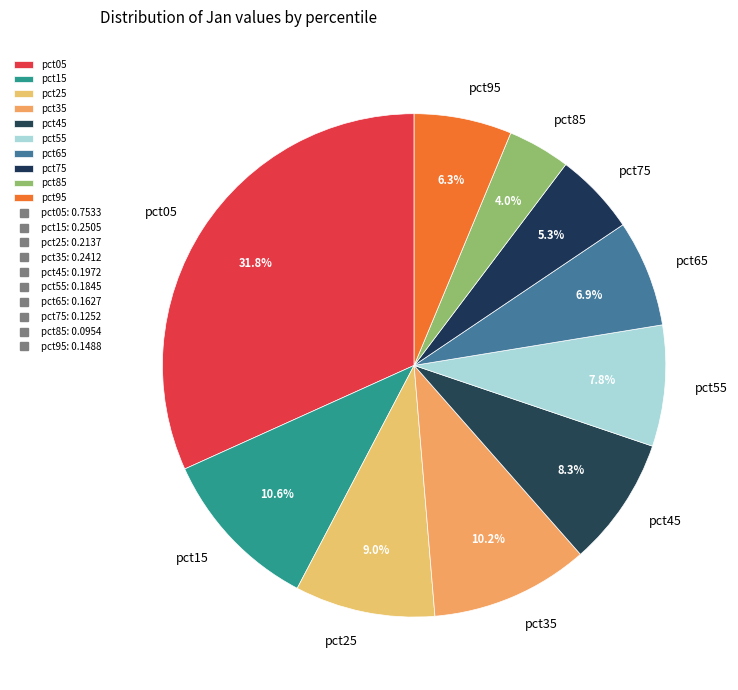

Does pct95 account for over 50% of the chart?

No